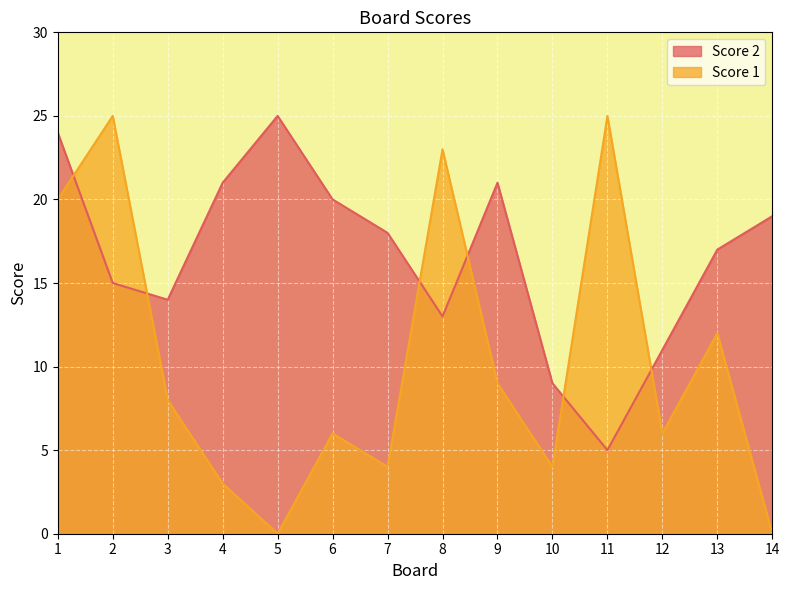

What is the difference between the maximum and second lowest values in the Score 1 series?

25